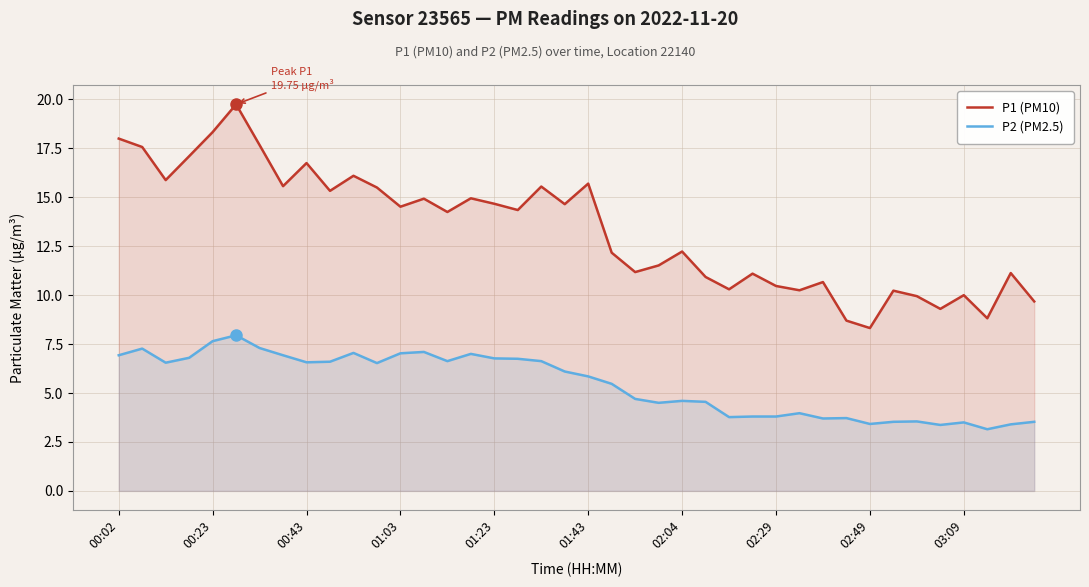

What is the maximum value for P1 (PM10)?

19.8